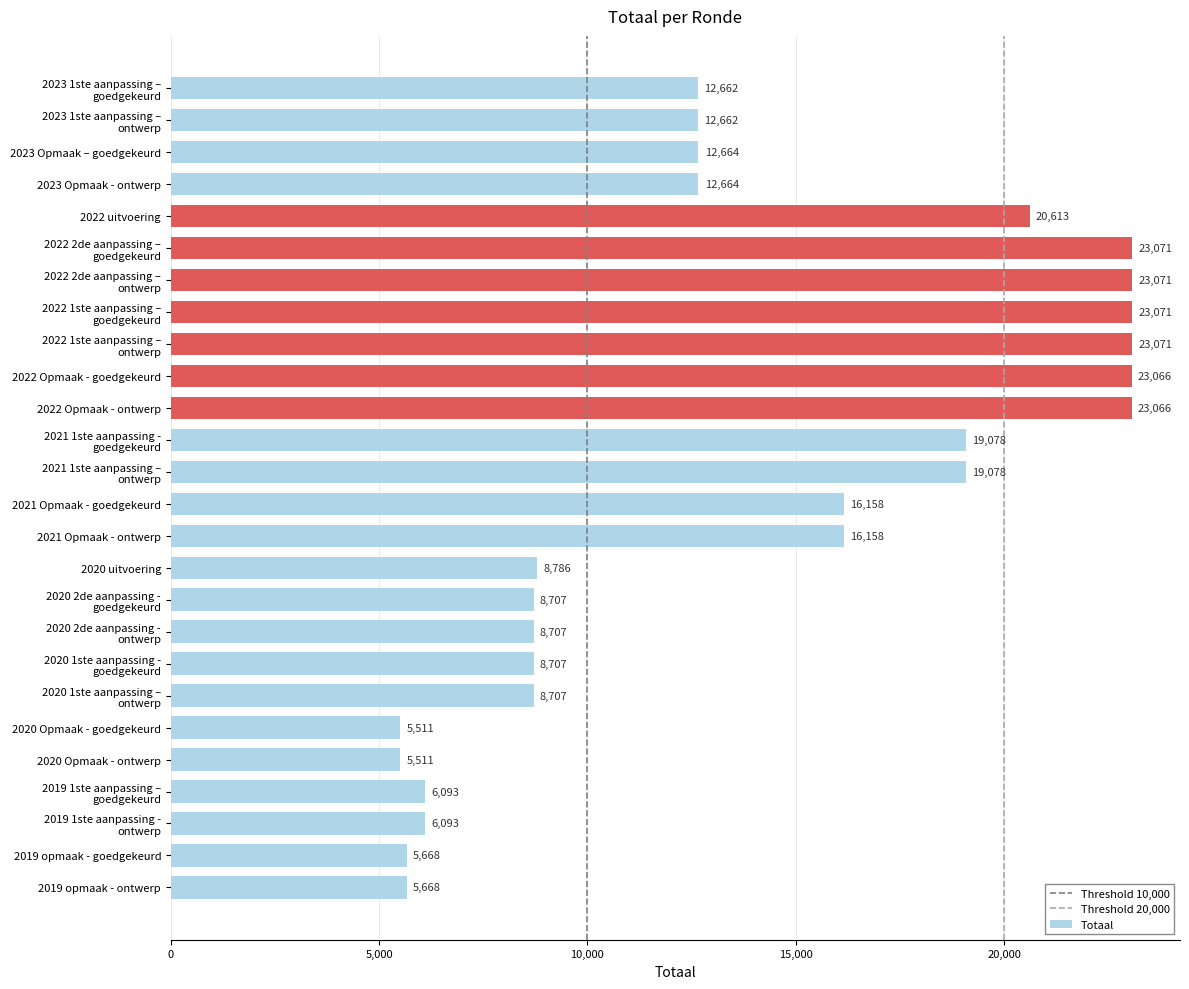

What is the minimum value shown in the chart?

5511